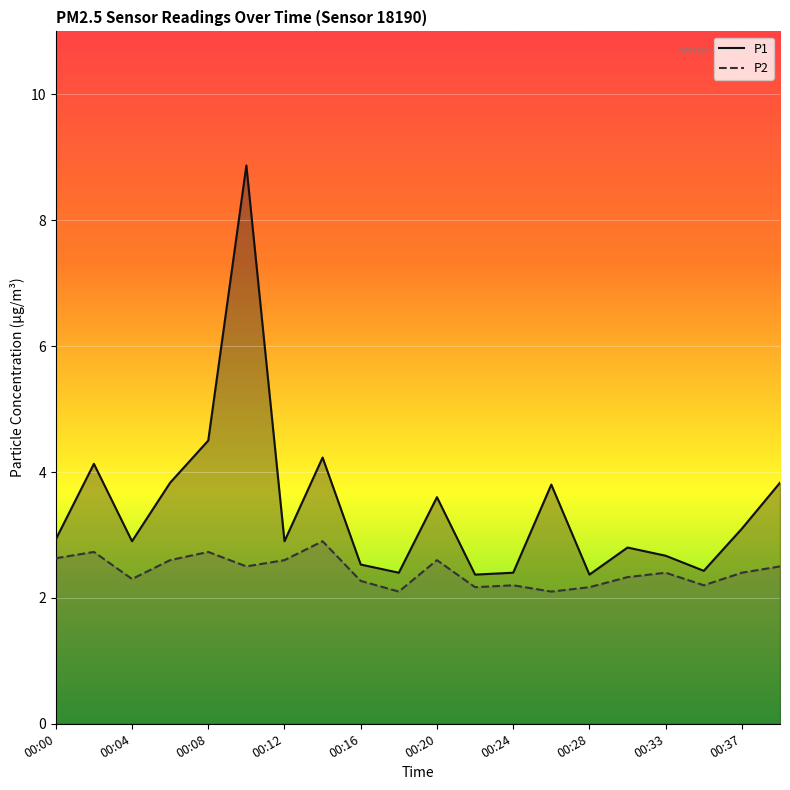

Which series has the largest total across all categories?

P1